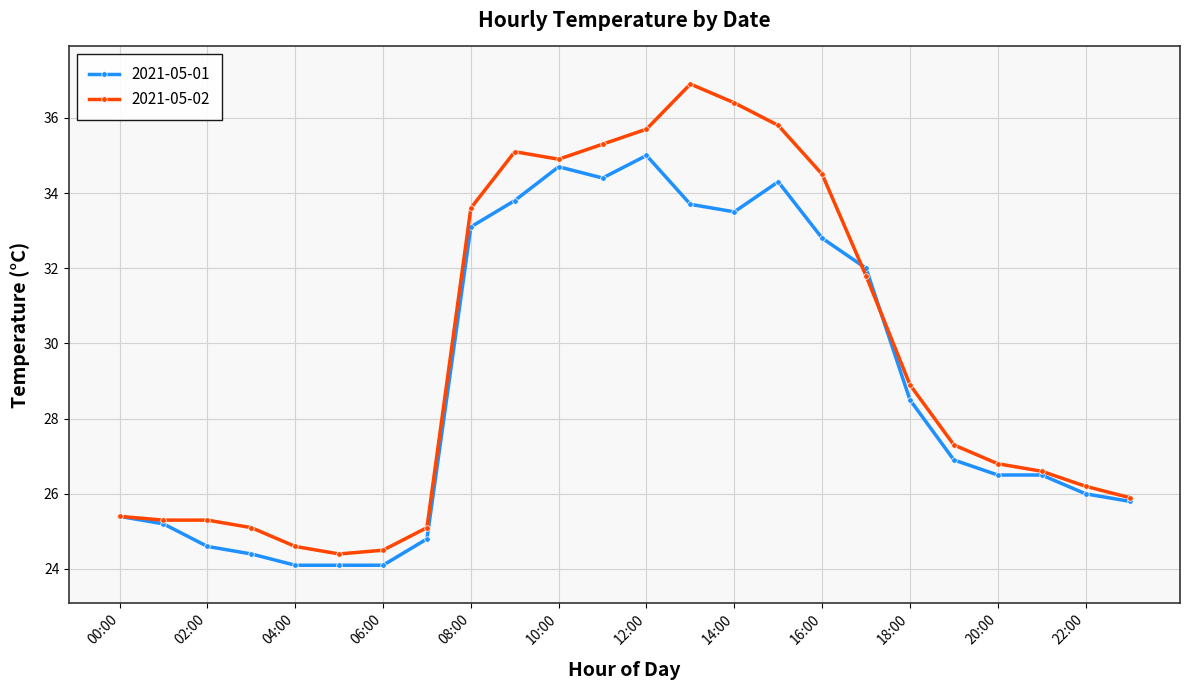

What is the minimum value for 2021-05-02?

24.4